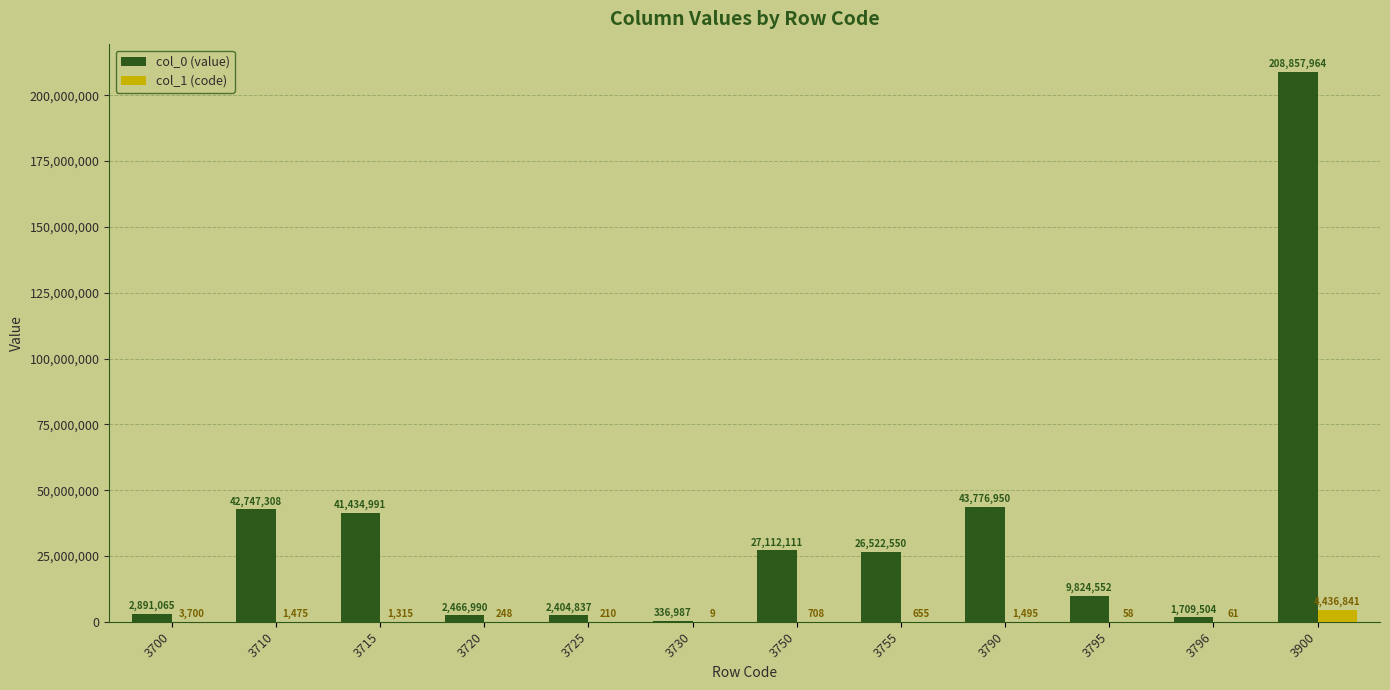

The value of col_0 (value) at 3750 is 40823582. True or false?

False